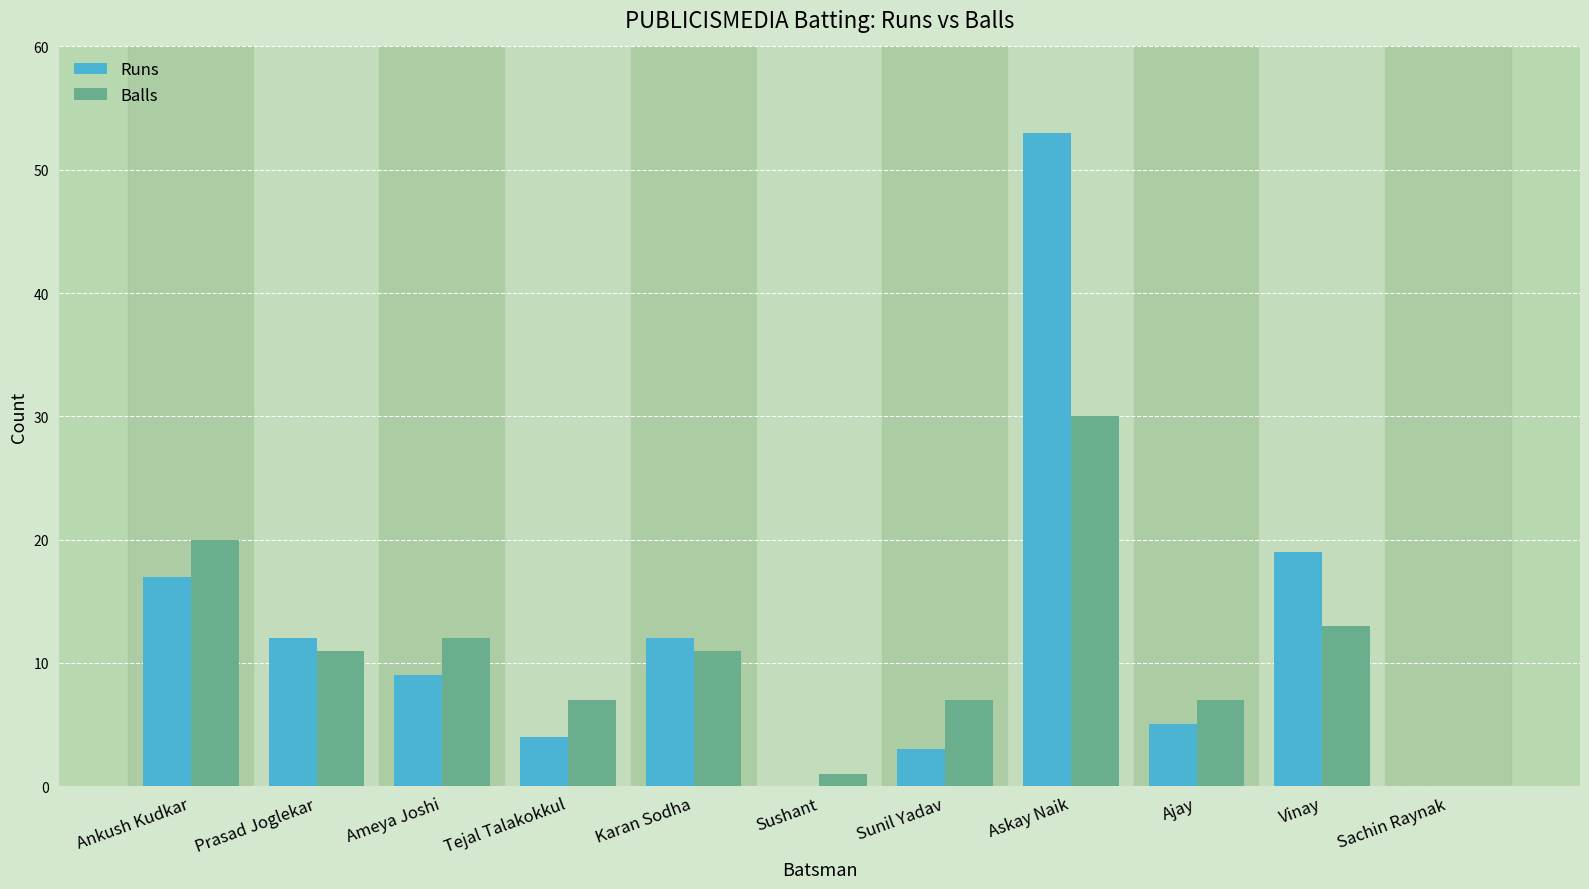

What is the total value across all series at Ameya Joshi?

21